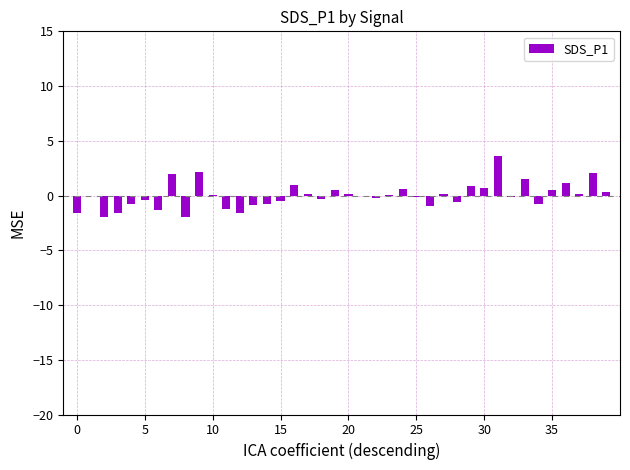

What is the maximum value shown in the chart?

3.6